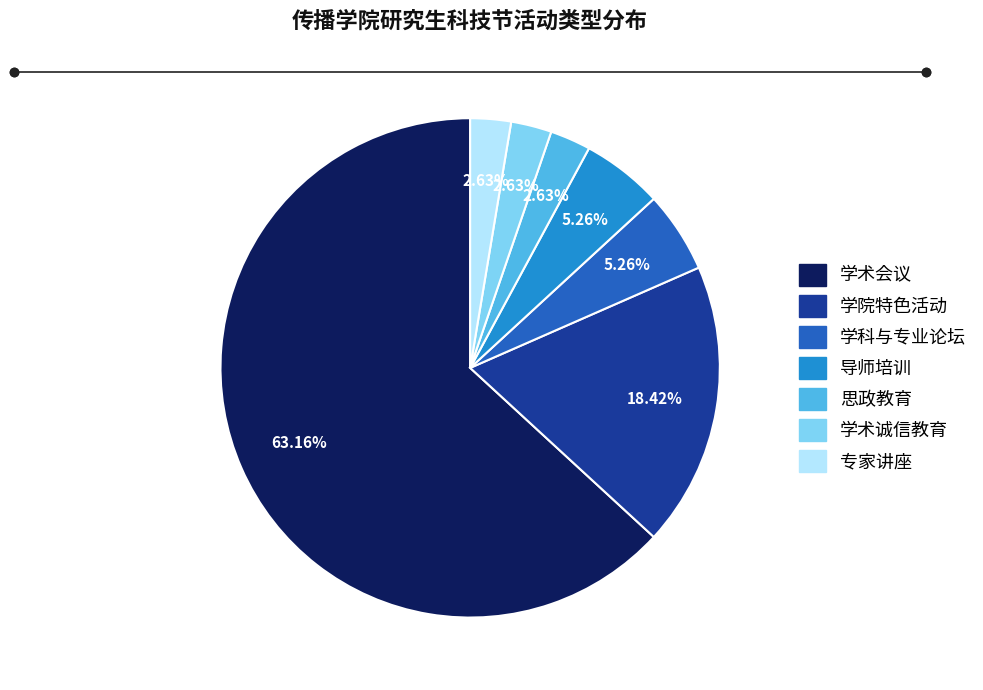

What percentage is NOT represented by 思政教育?

97.4%